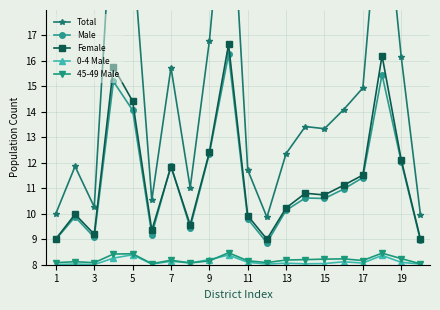

What is the difference between the maximum and minimum values in the 45-49 Male series?

0.4